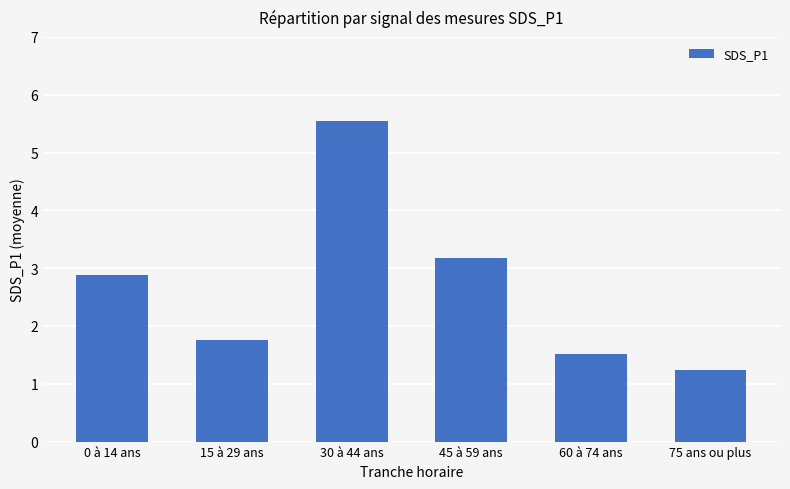

How many bars are there in total?

6